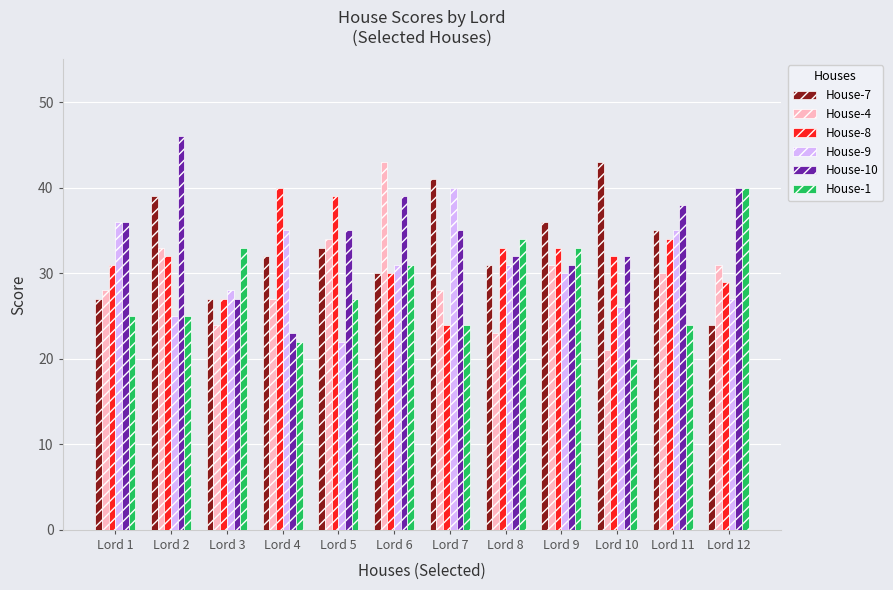

How many bars are there in each group?

6